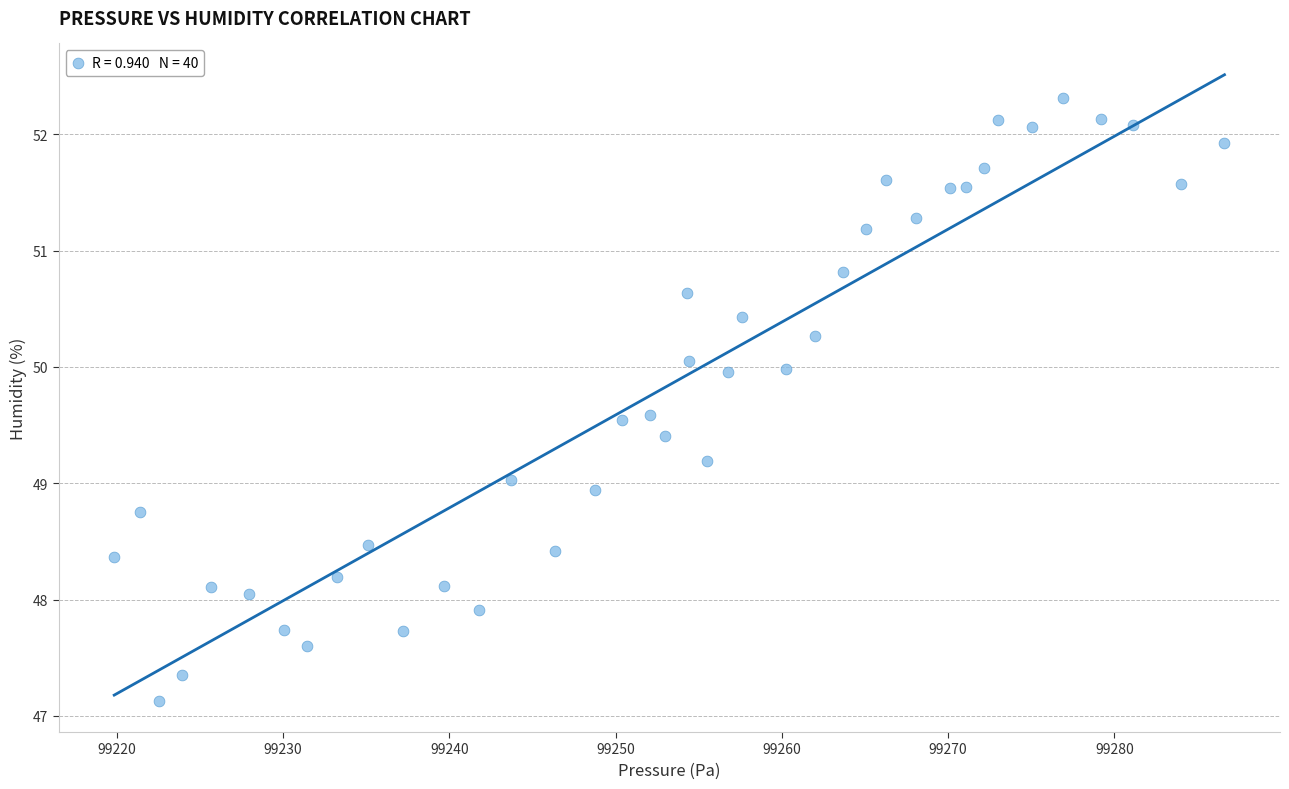

What is the range of Y values (max minus min)?

5.2